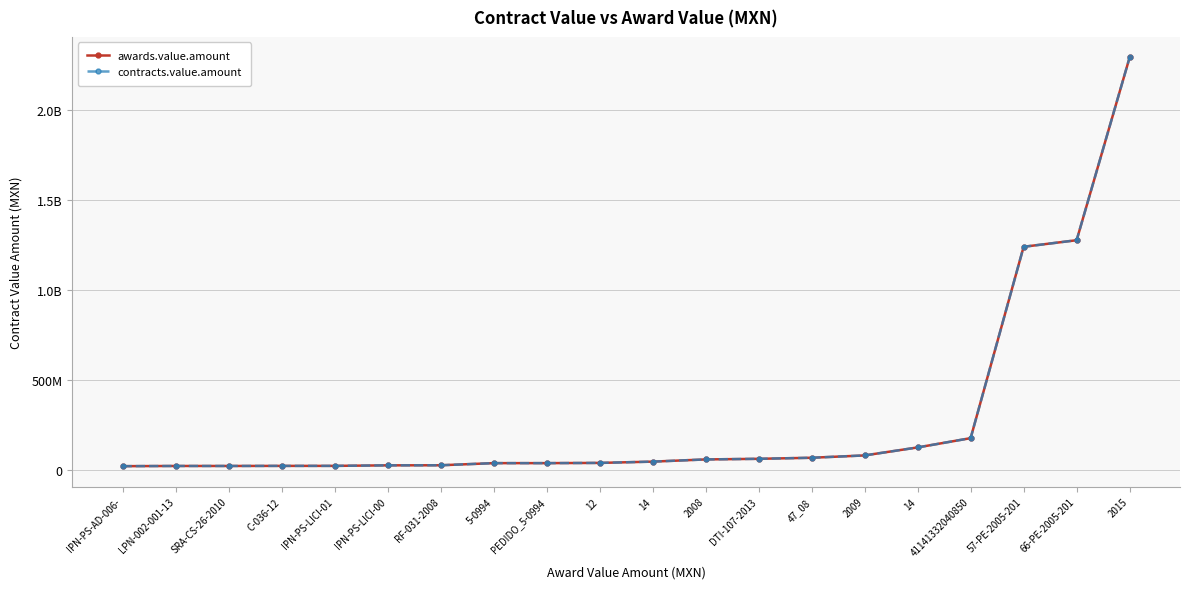

What is the difference between the maximum and second lowest values in the contracts.value.amount series?

2273955963.3